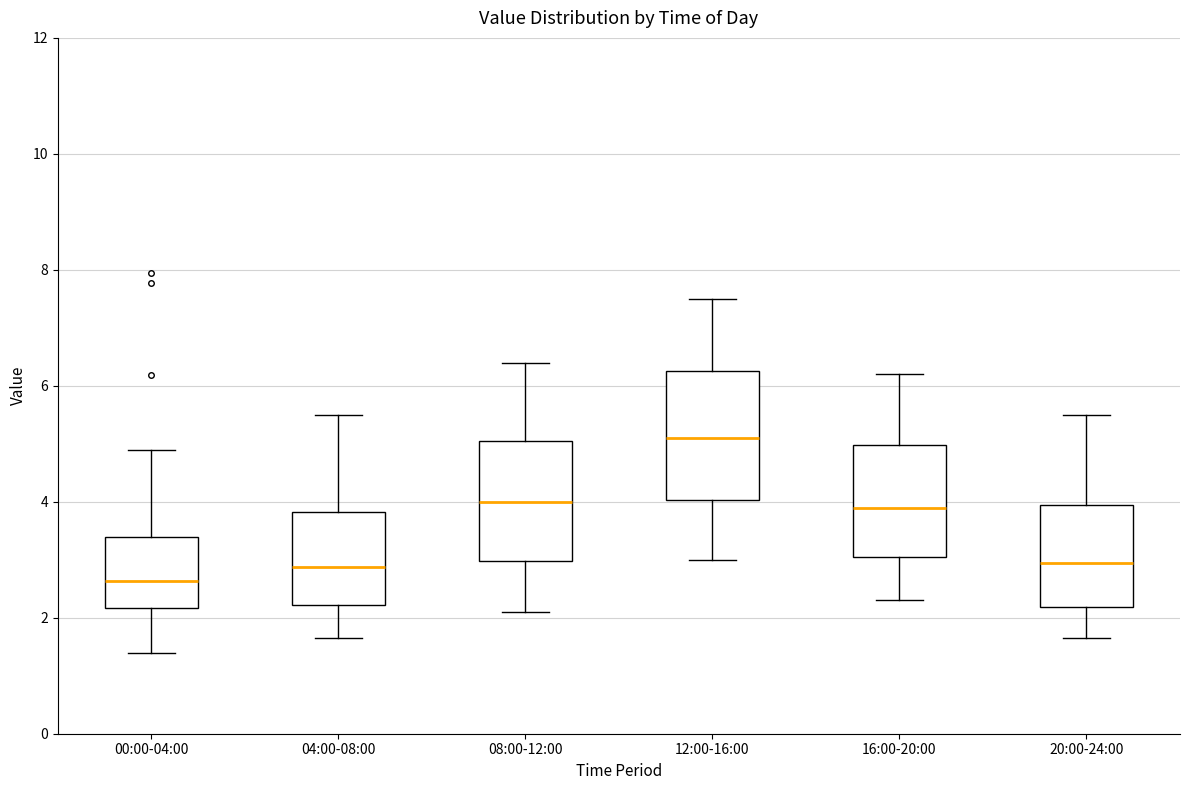

Reading left to right, transcribe this box plot: for each box, give where its median line is, the range the box spans, and where its two whiskers end, as read against the y-axis. The values are not printed on the chart, so give them approximately, as read against the axis.

00:00-04:00: median 2.6, box 2.2 to 3.4, whiskers 1.4 to 5.0
04:00-08:00: median 2.8, box 2.2 to 3.8, whiskers 1.6 to 5.6
08:00-12:00: median 4.0, box 3.0 to 5.0, whiskers 2.2 to 6.4
12:00-16:00: median 5.2, box 4.0 to 6.2, whiskers 3.0 to 7.6
16:00-20:00: median 4.0, box 3.0 to 5.0, whiskers 2.4 to 6.2
20:00-24:00: median 3.0, box 2.2 to 4.0, whiskers 1.6 to 5.6